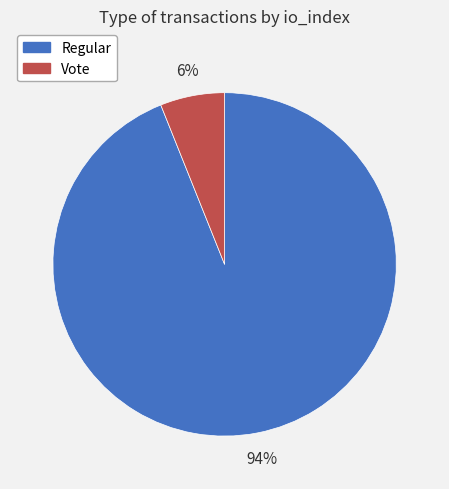

Is there a majority slice in this chart?

Yes